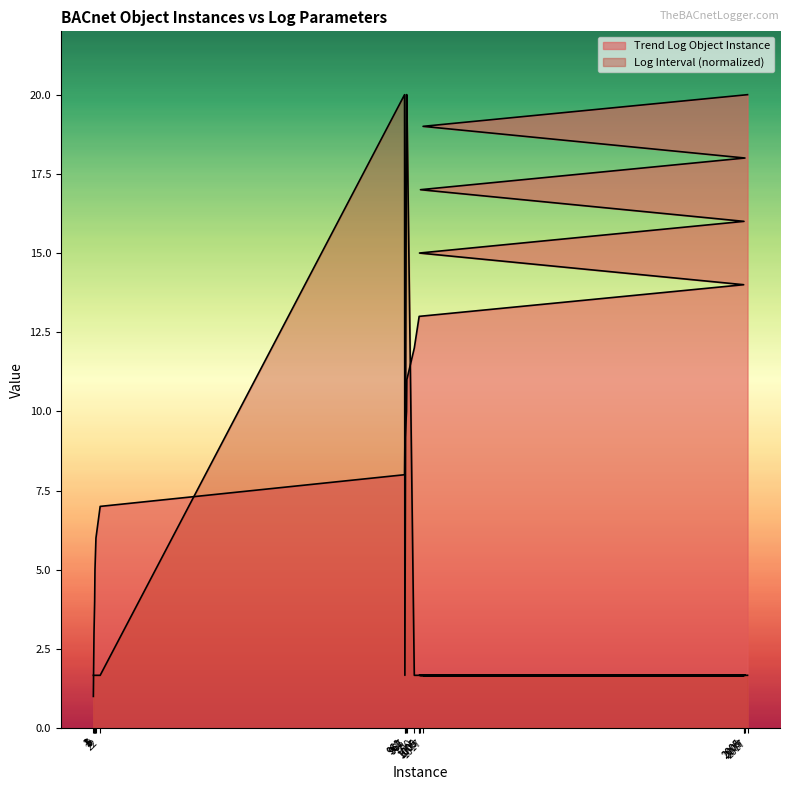

After their last crossing, which series has the higher values: Log Interval or Trend Log Object Instance?

Trend Log Object Instance